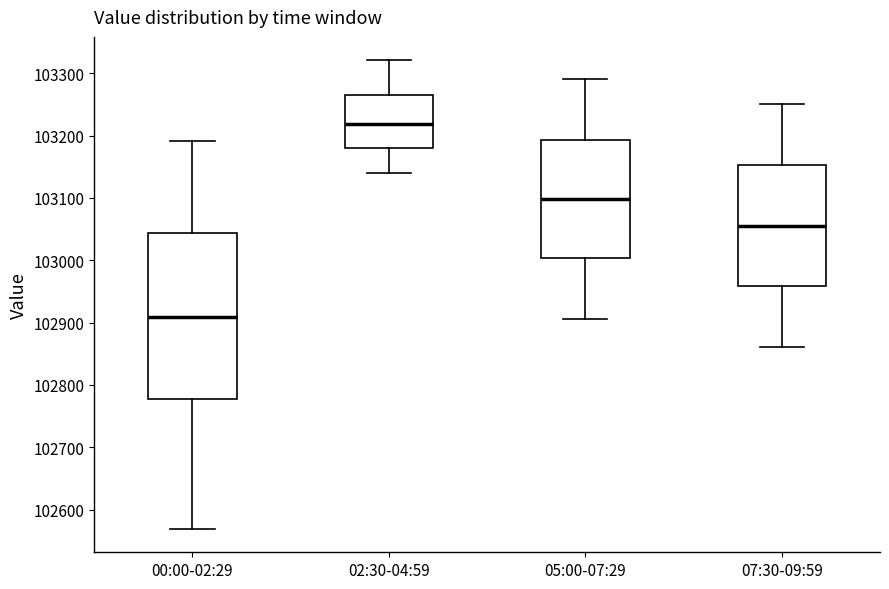

Reading left to right, read every box against the y-axis: the position of its median line, the range the box covers, and the ends of its whiskers. The values are not printed on the chart, so give them approximately, as read against the axis.

00:00-02:29: median 102910, box 102780 to 103040, whiskers 102570 to 103190
02:30-04:59: median 103220, box 103180 to 103270, whiskers 103140 to 103320
05:00-07:29: median 103100, box 103000 to 103190, whiskers 102910 to 103290
07:30-09:59: median 103060, box 102960 to 103150, whiskers 102860 to 103250